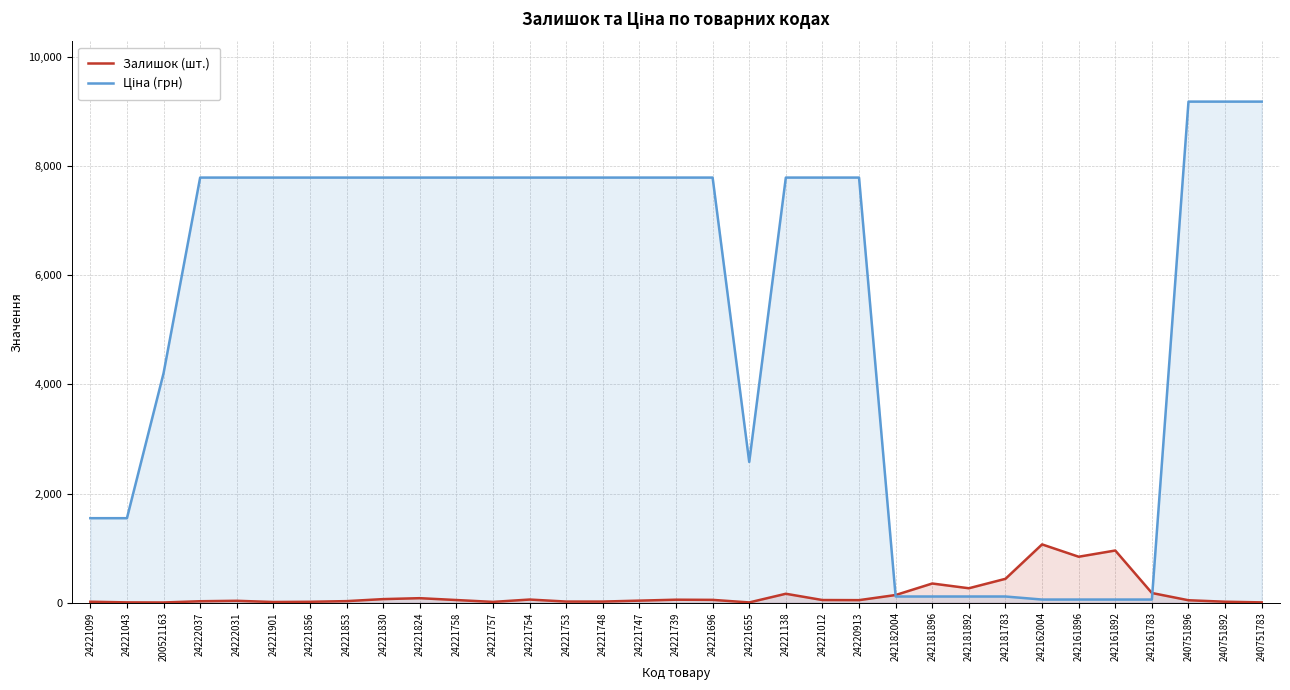

Reading left to right, transcribe all the data shown in this chart.

Залишок (шт.): 24221099=16.0	24221043=4.0	200521163=2.0	24222037=25.0	24222031=33.0	24221901=11.0	24221856=15.0	24221853=27.0	24221830=64.0	24221824=81.0	24221758=47.0	24221757=13.0	24221754=56.0	24221753=19.0	24221748=19.0	24221747=36.0	24221739=53.0	24221696=50.0	24221655=3.0	24221138=162.0	24221012=47.0	24220913=45.0	242182004=139.0	242181896=350.0	242181892=263.0	242181783=436.0	242162004=1067.0	242161896=841.0	242161892=955.0	242161783=176.0	240751896=43.0	240751892=16.0	240751783=4.0
Ціна (грн): 24221099=1547.7	24221043=1547.7	200521163=4204.8	24222037=7792.9	24222031=7792.9	24221901=7792.9	24221856=7792.9	24221853=7792.9	24221830=7792.9	24221824=7792.9	24221758=7792.9	24221757=7792.9	24221754=7792.9	24221753=7792.9	24221748=7792.9	24221747=7792.9	24221739=7792.9	24221696=7792.9	24221655=2578.7	24221138=7792.9	24221012=7792.9	24220913=7792.9	242182004=111.7	242181896=111.7	242181892=111.7	242181783=111.7	242162004=55.9	242161896=55.9	242161892=55.9	242161783=55.9	240751896=9185.9	240751892=9185.9	240751783=9185.9